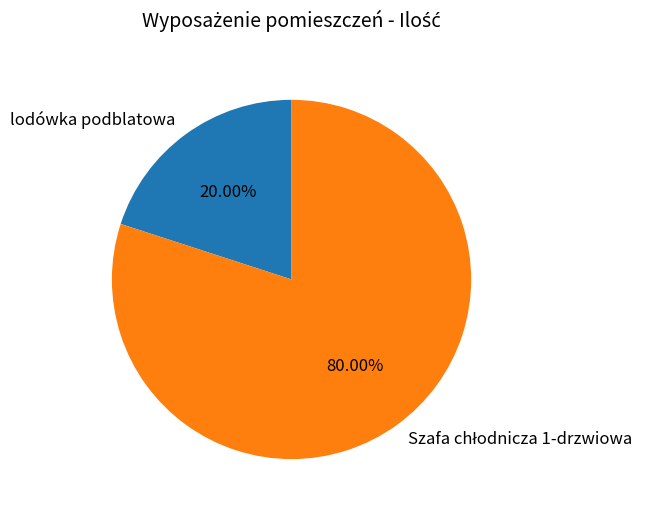

Which category has the smallest portion of the pie?

lodówka podblatowa